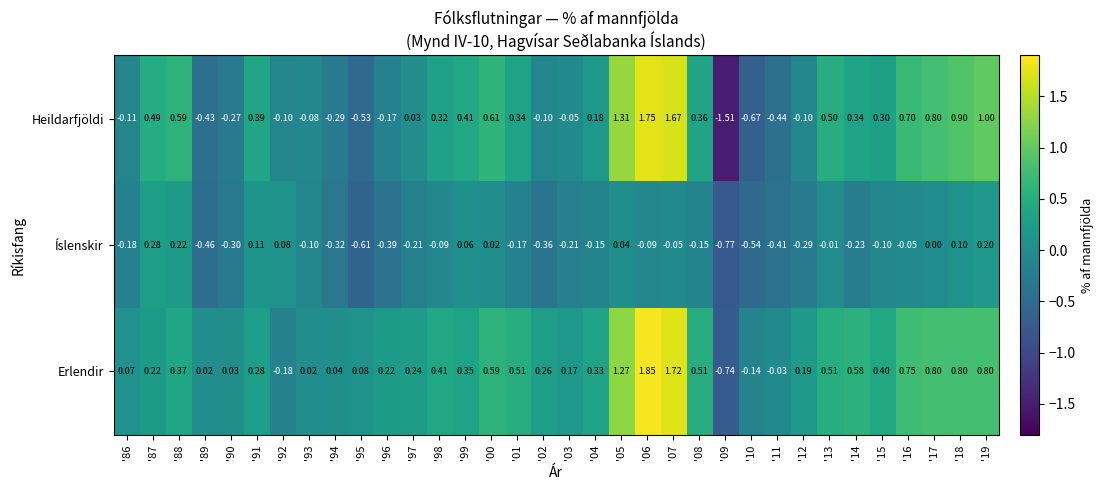

Between '95 and '96, which series saw the biggest shift?

Heildarfjöldi